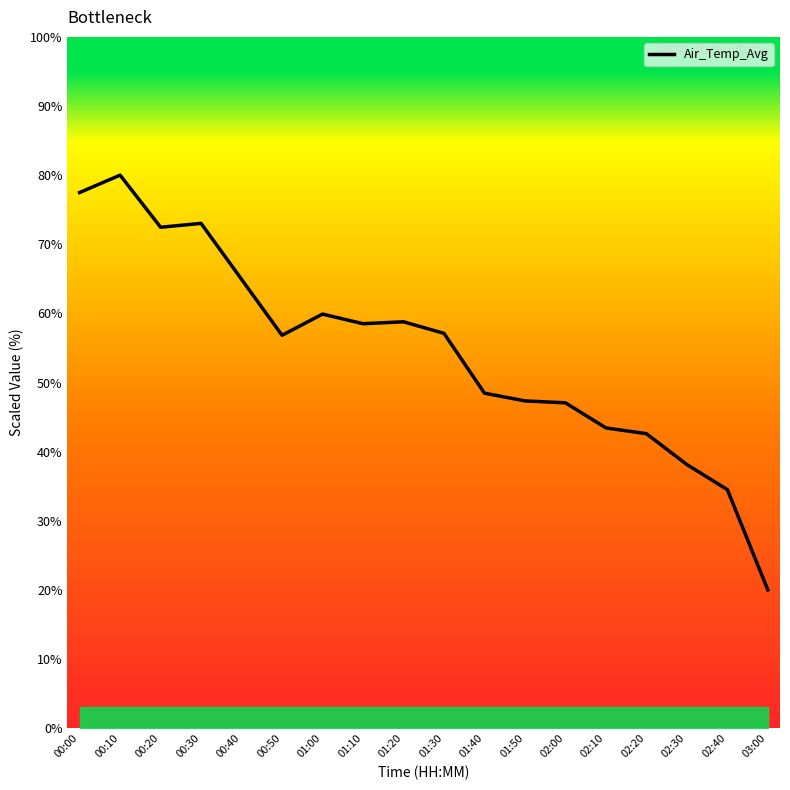

What is the minimum value shown in the chart?

20.0